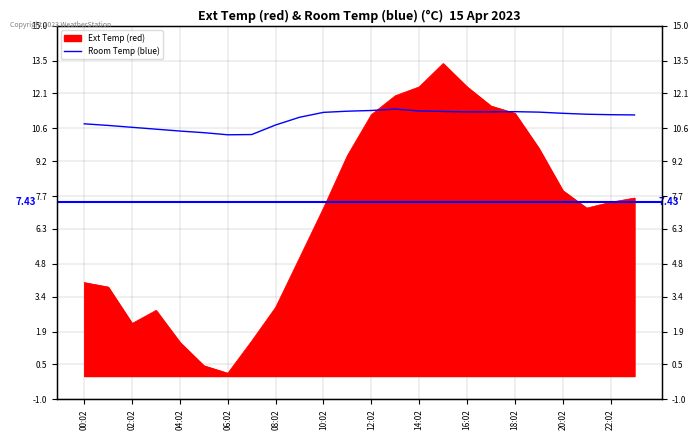

What position from the right is 16:02?

8